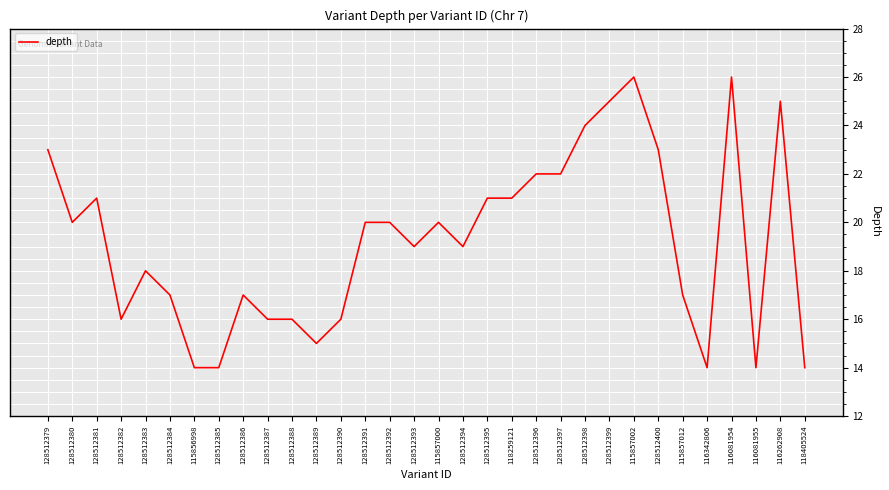

What is the difference between the second highest and minimum values?

12